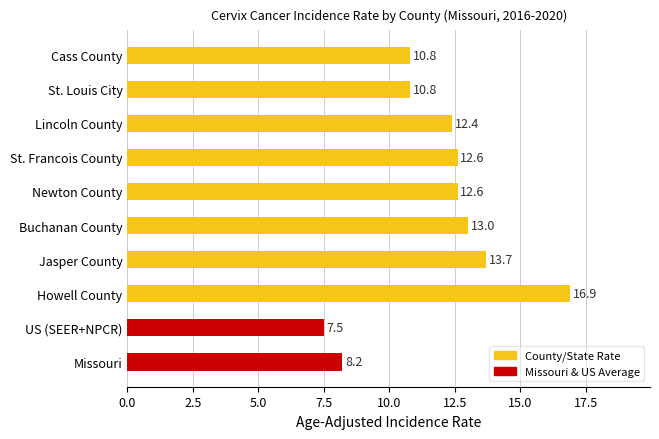

What is the change in value from Buchanan County to St. Francois County?

-0.4